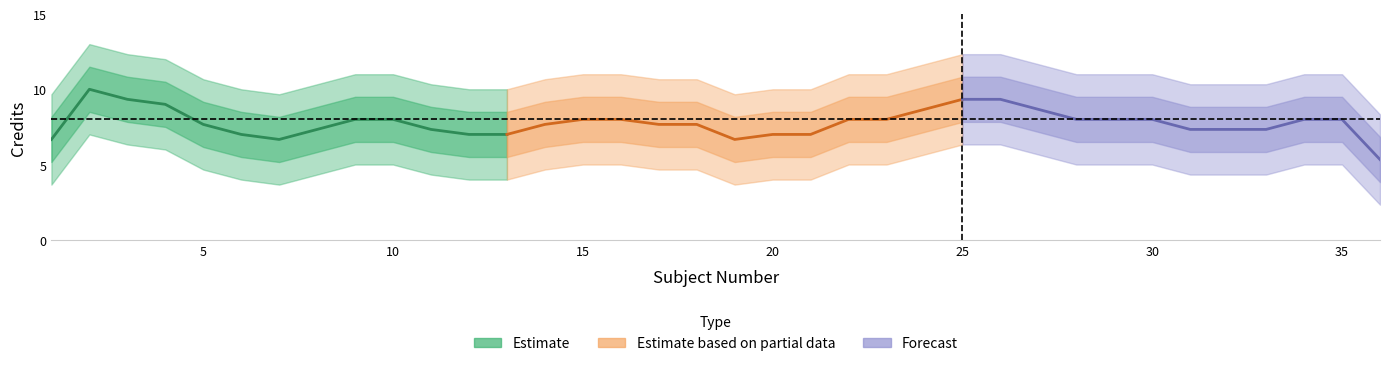

How many data points in Semester 4 are less than 8?

1